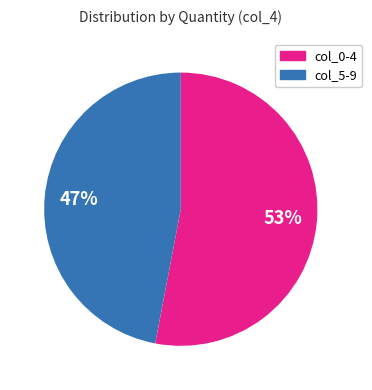

To the nearest percent, what is the difference between the largest and smallest slice percentages?

6%